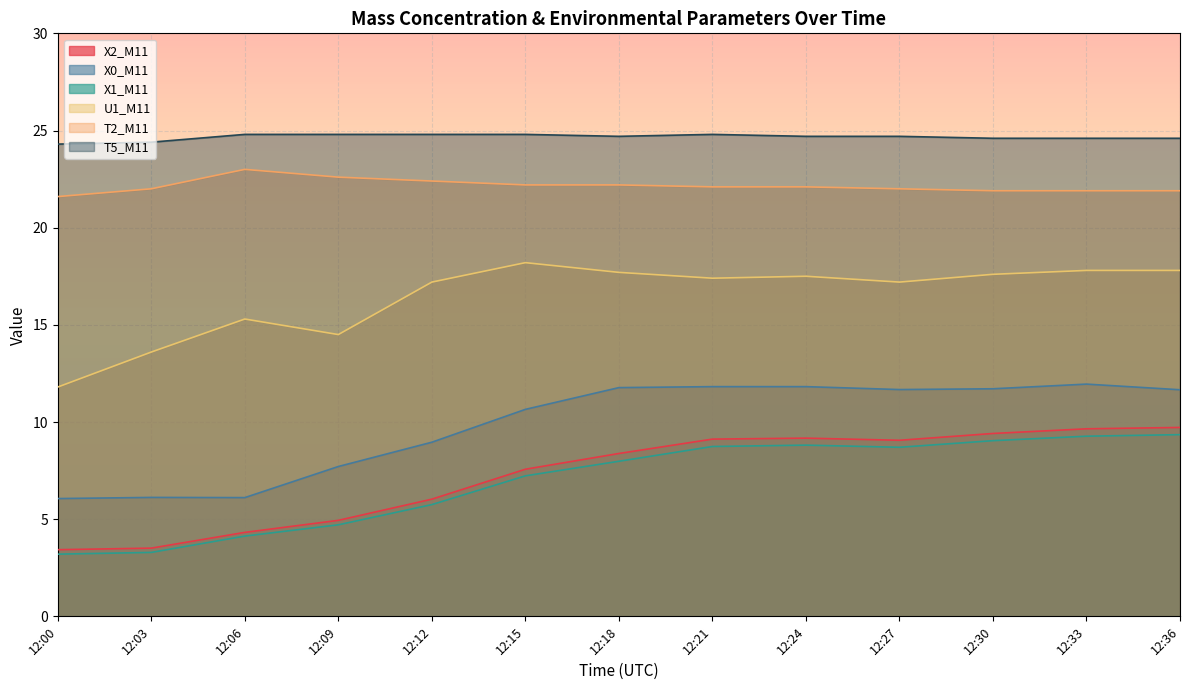

What is the spread (max minus min) of values at 12:21?

16.1